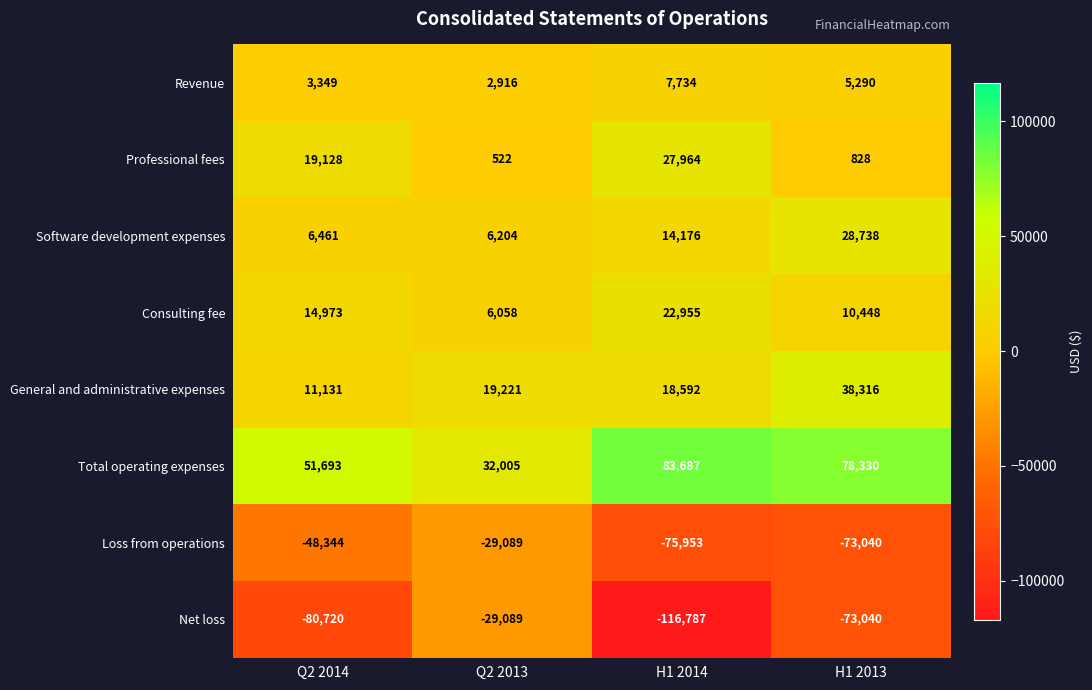

At which category does the chart reach its minimum across all series?

H1 2014